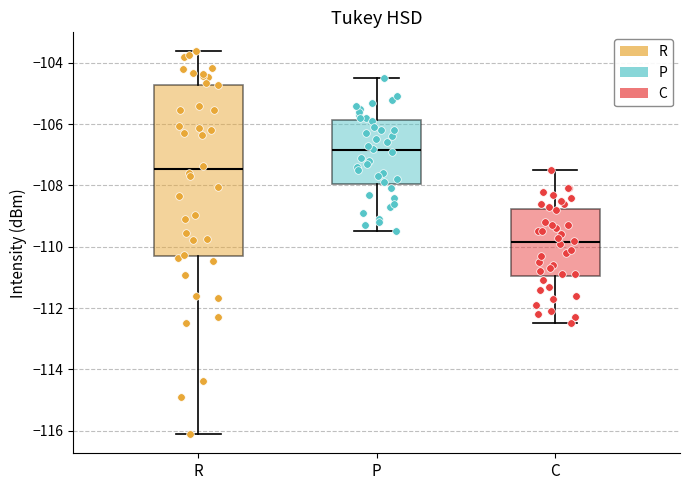

Where is the upper edge of the box for P on the y-axis? The values are not printed on the chart, so give them approximately, as read against the axis.

-105.8